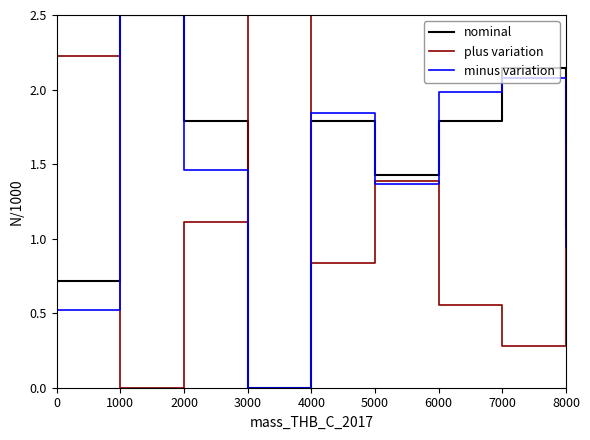

At which category is the sum across all series the highest?

1000